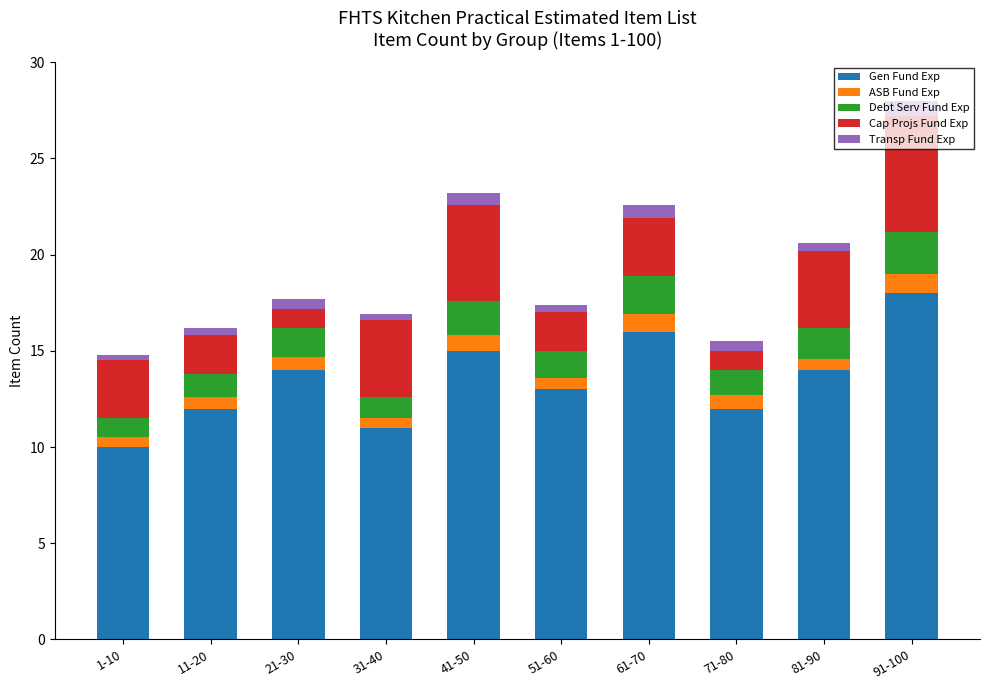

What is the total value across all series at 61-70?

22.6